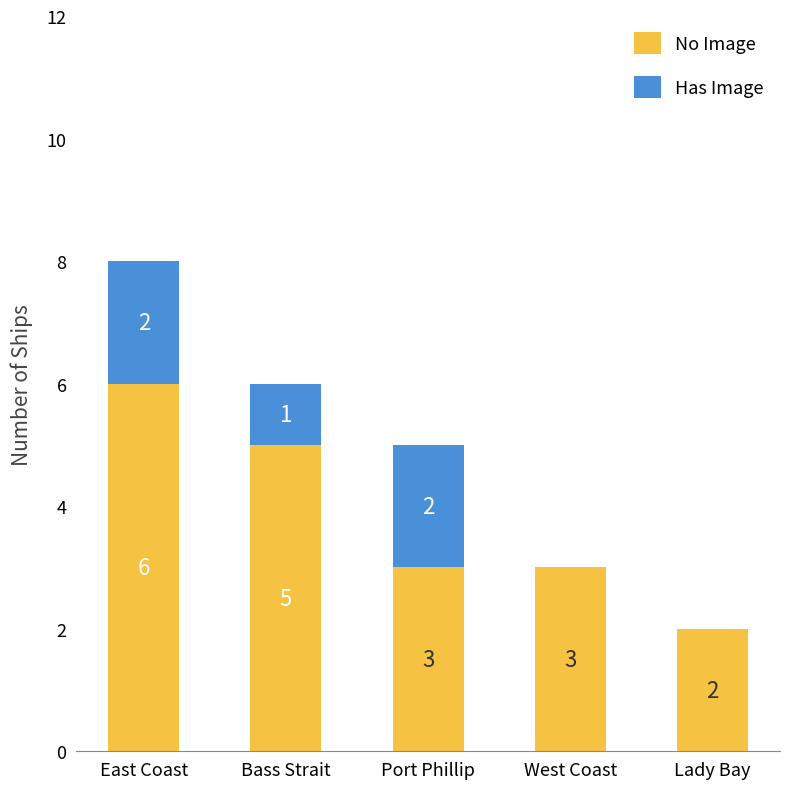

What is the sum of the No Image values at East Coast and Lady Bay?

8